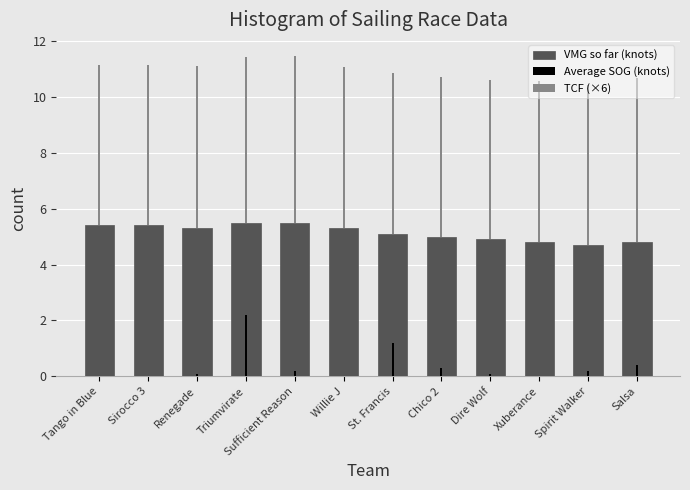

What is the sum of the VMG so far (knots) values at Salsa and Chico 2?

9.8